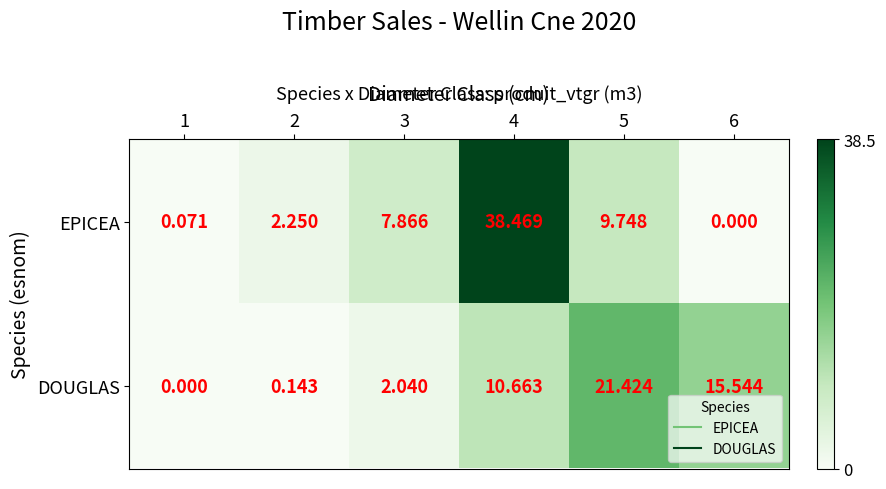

Which series changed the most between 4 and 6?

EPICEA